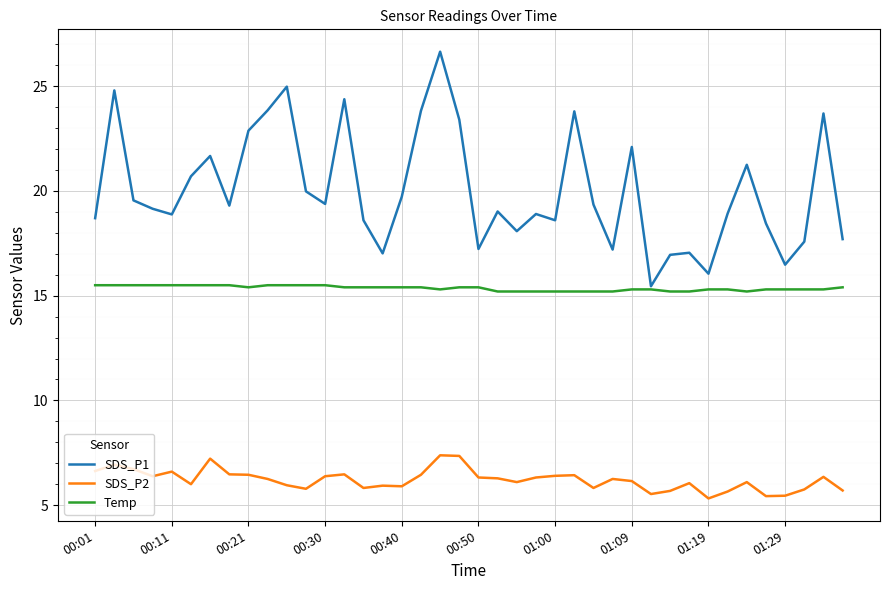

What is the minimum value shown in the chart?

5.3